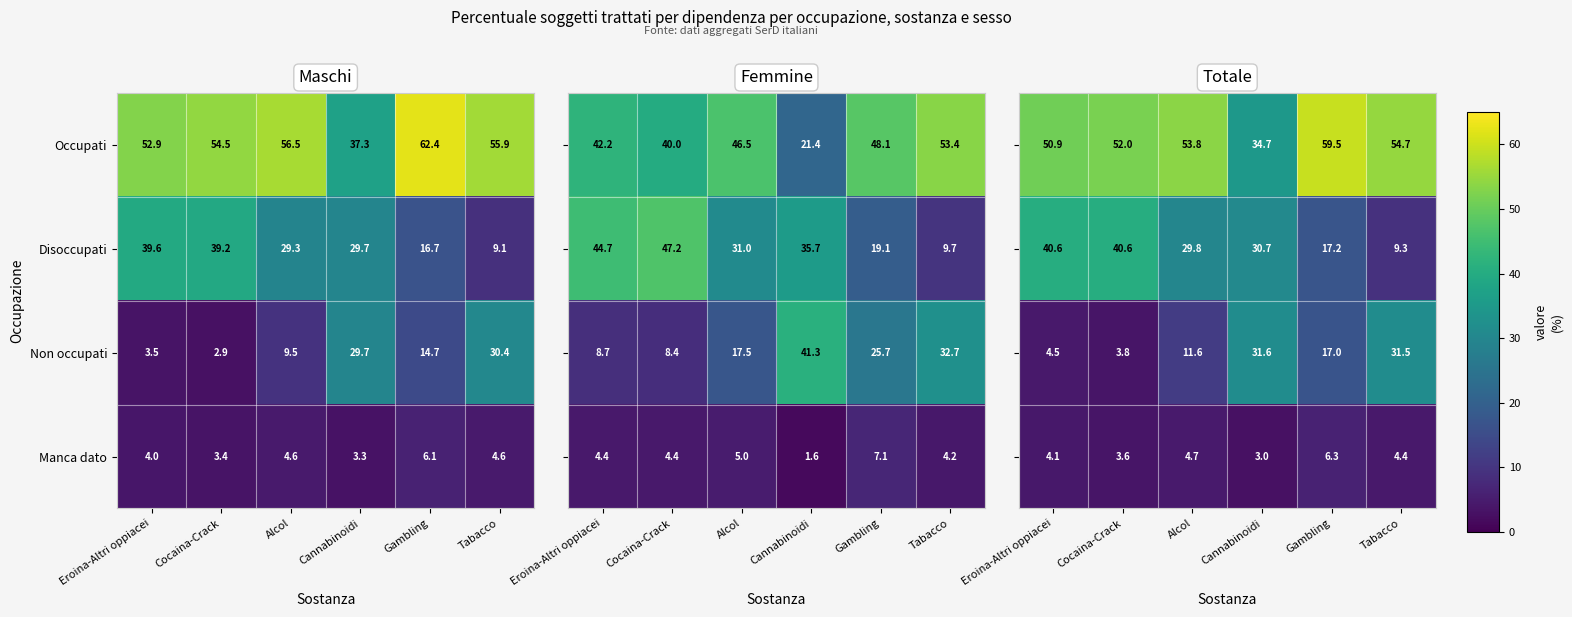

The Disoccupati series shows 19.9 at Cocaina-Crack. True or false?

False